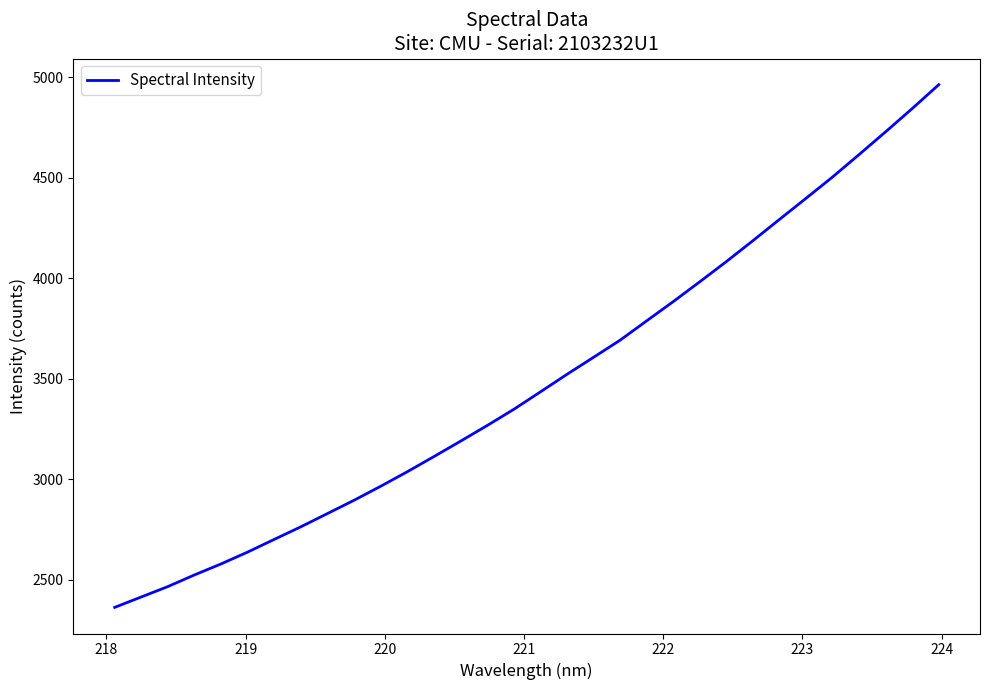

What is the minimum value shown in the chart?

2362.2